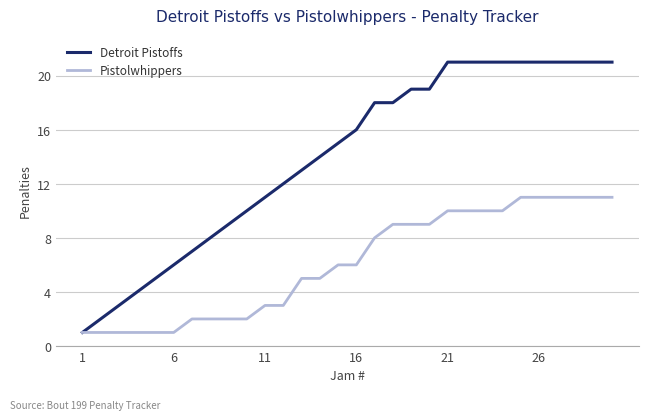

What are all the series names shown in the legend?

Detroit Pistoffs, Pistolwhippers